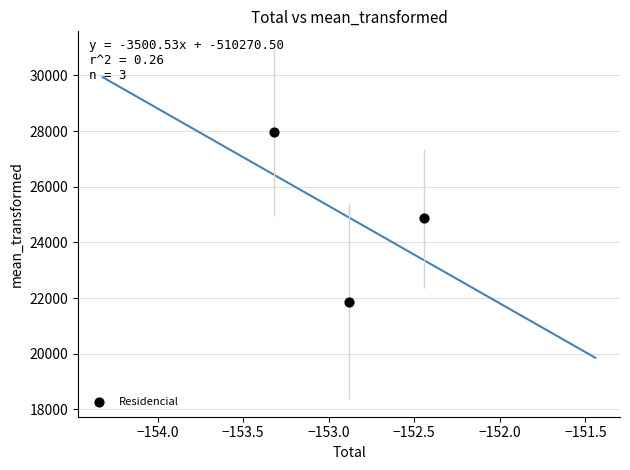

What is the range of X values (max minus min)?

0.9